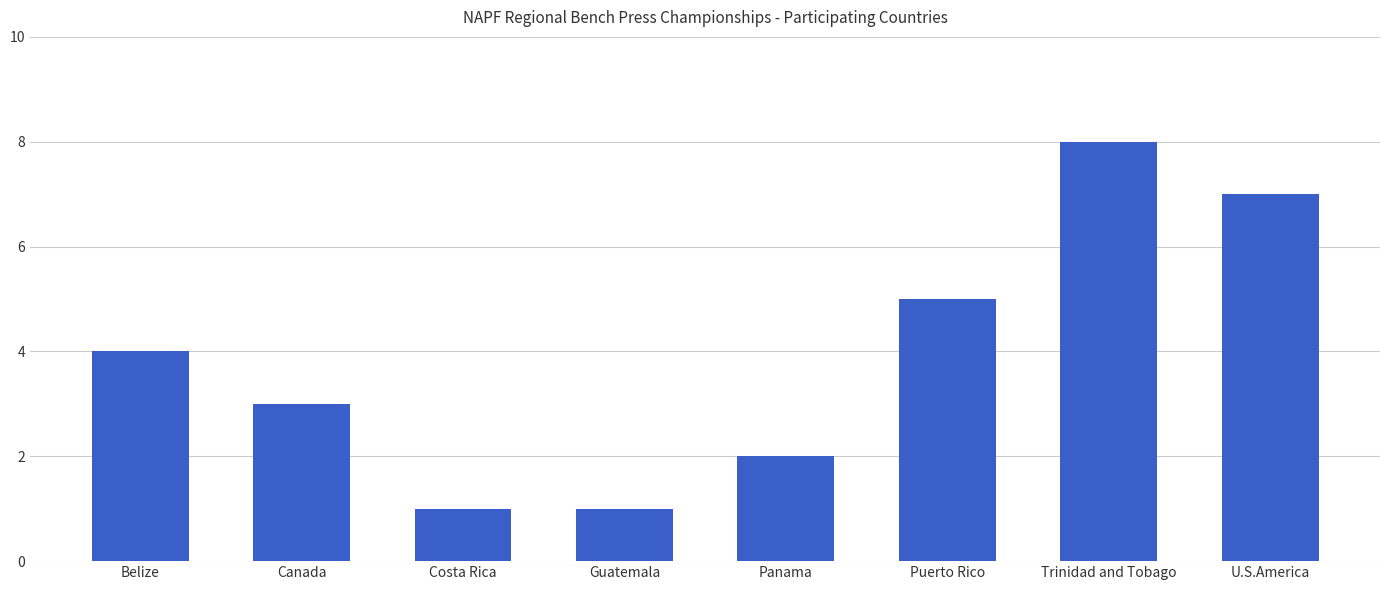

What is the sum of the values at Puerto Rico and U.S.America?

12